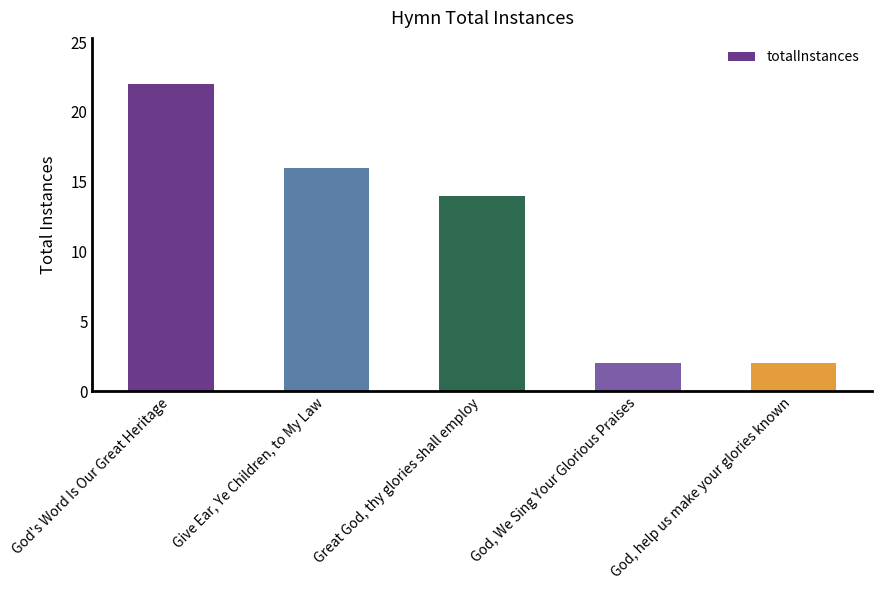

What is the label of the 4th bar from the left?

God, We Sing Your Glorious Praises